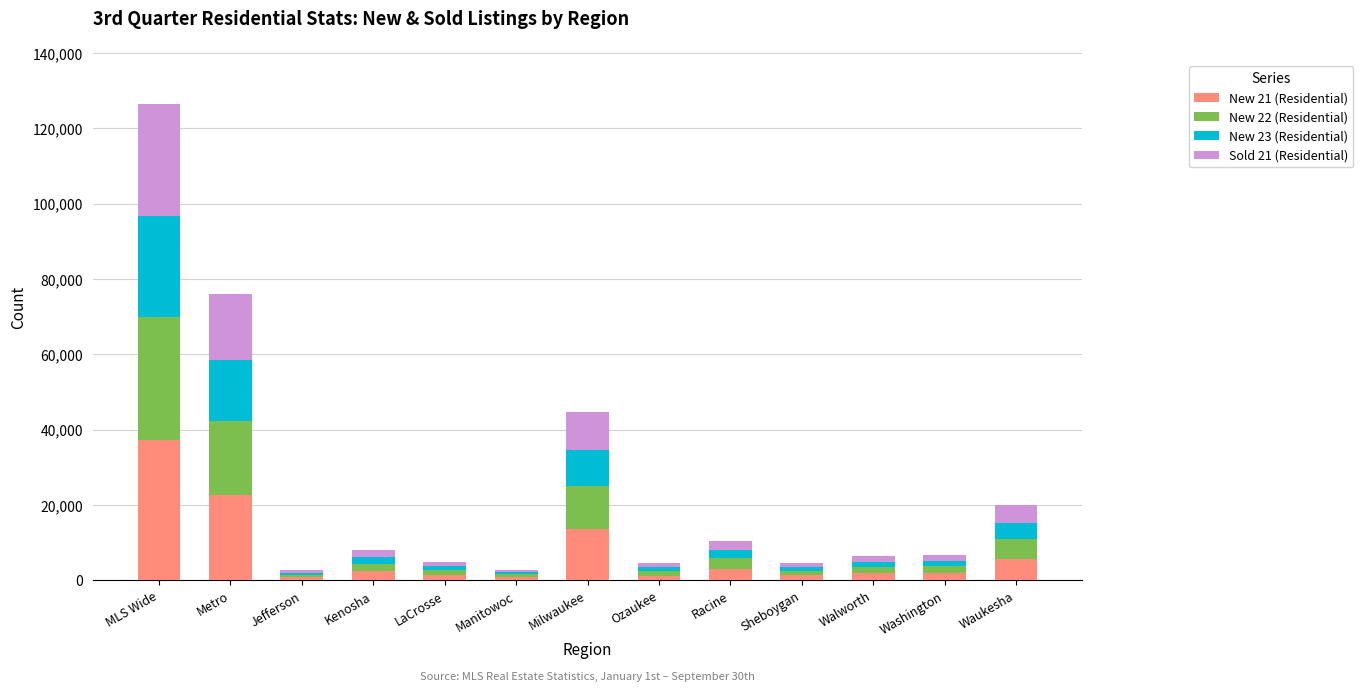

What is the sum of the New 21 (Residential) values at Ozaukee and MLS Wide?

38621